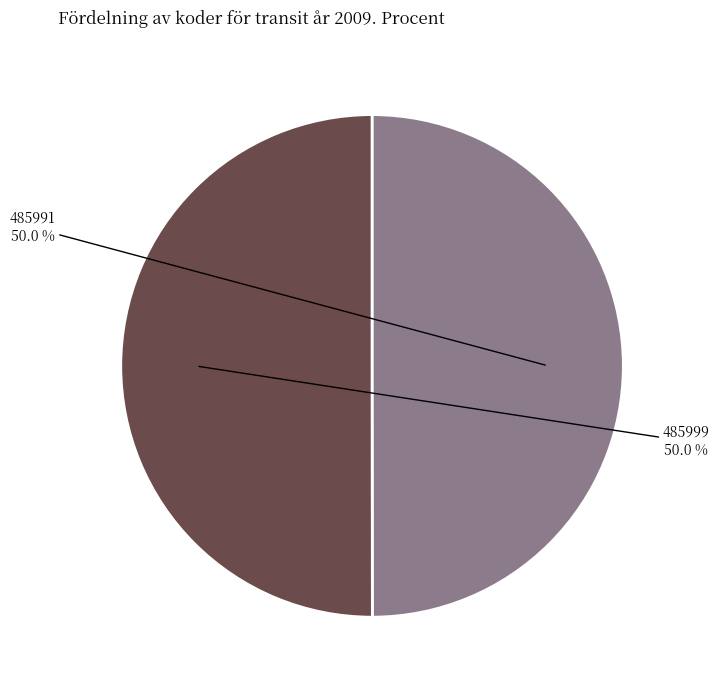

Which category has the biggest portion of the pie?

485999